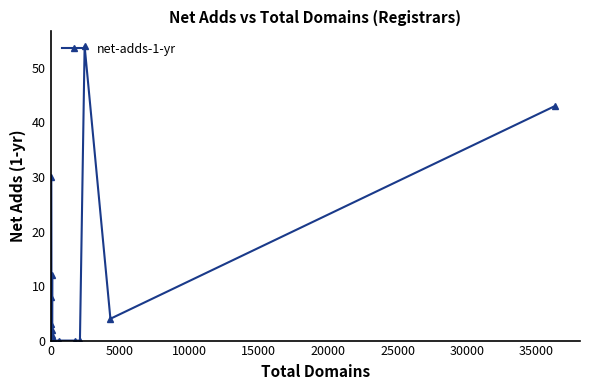

Reading left to right, what are all the values shown in this chart?

0	0	0	0	8	0	2	0	1	0	0	0	0	3	30	1	0	2	1	12	0	0	0	0	0	0	0	54	4	43